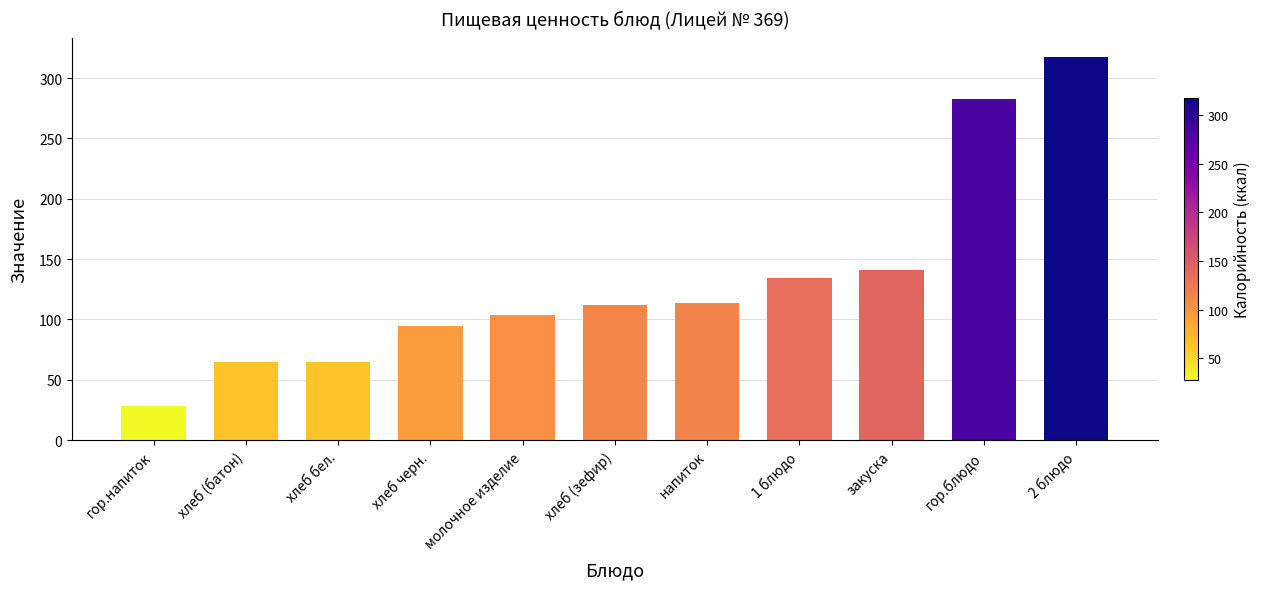

What is the ratio of the value at хлеб черн. to the value at гор.напиток?

3.4